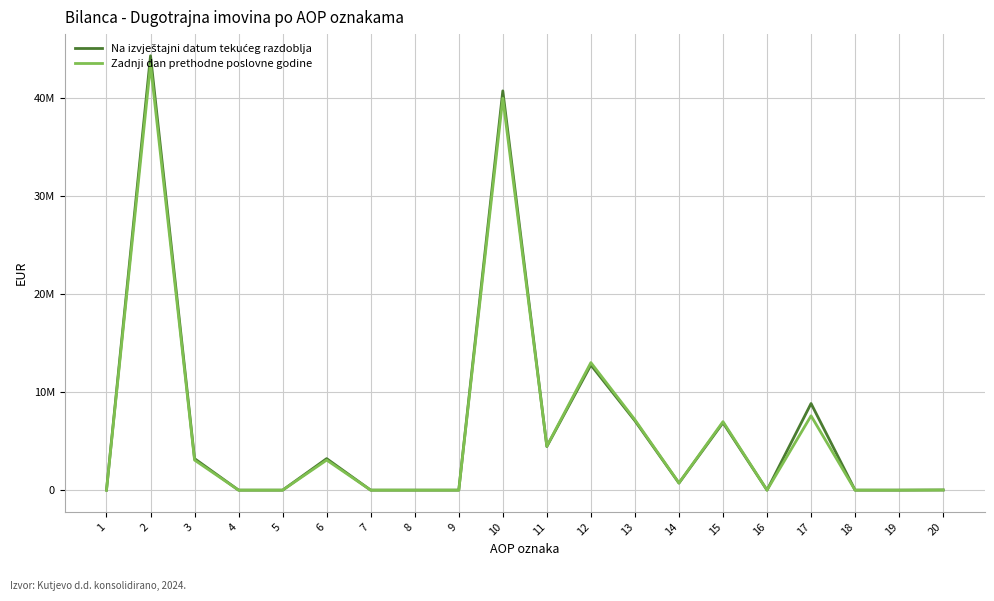

Does the chart display data point markers on the line(s)?

No